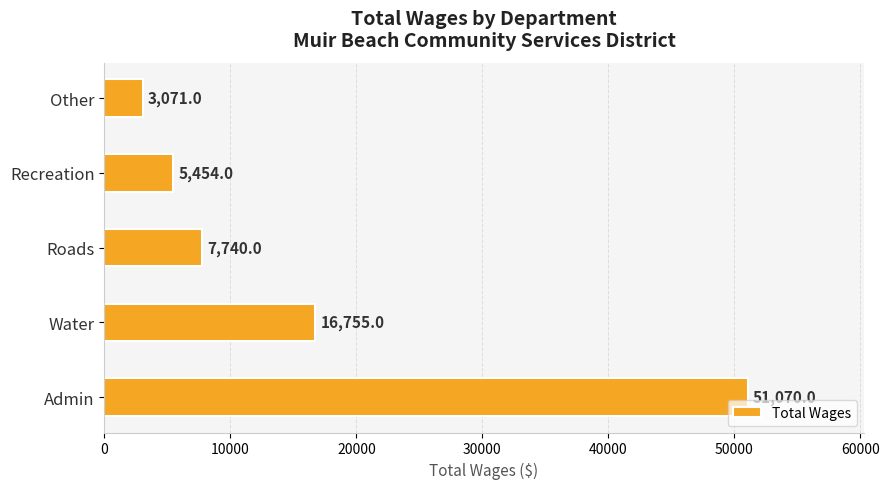

List the labels in order of value, smallest first.

Other, Recreation, Roads, Water, Admin